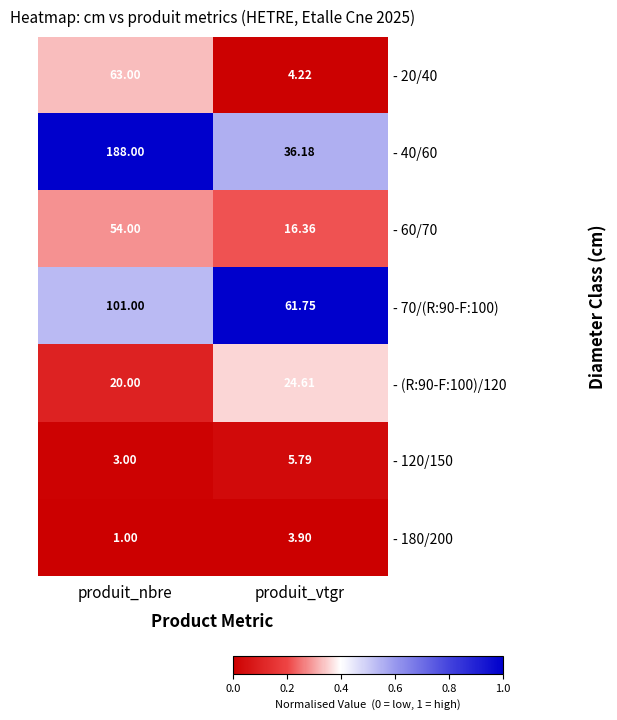

List the labels in order of - 180/200 value, smallest first.

produit_nbre, produit_vtgr